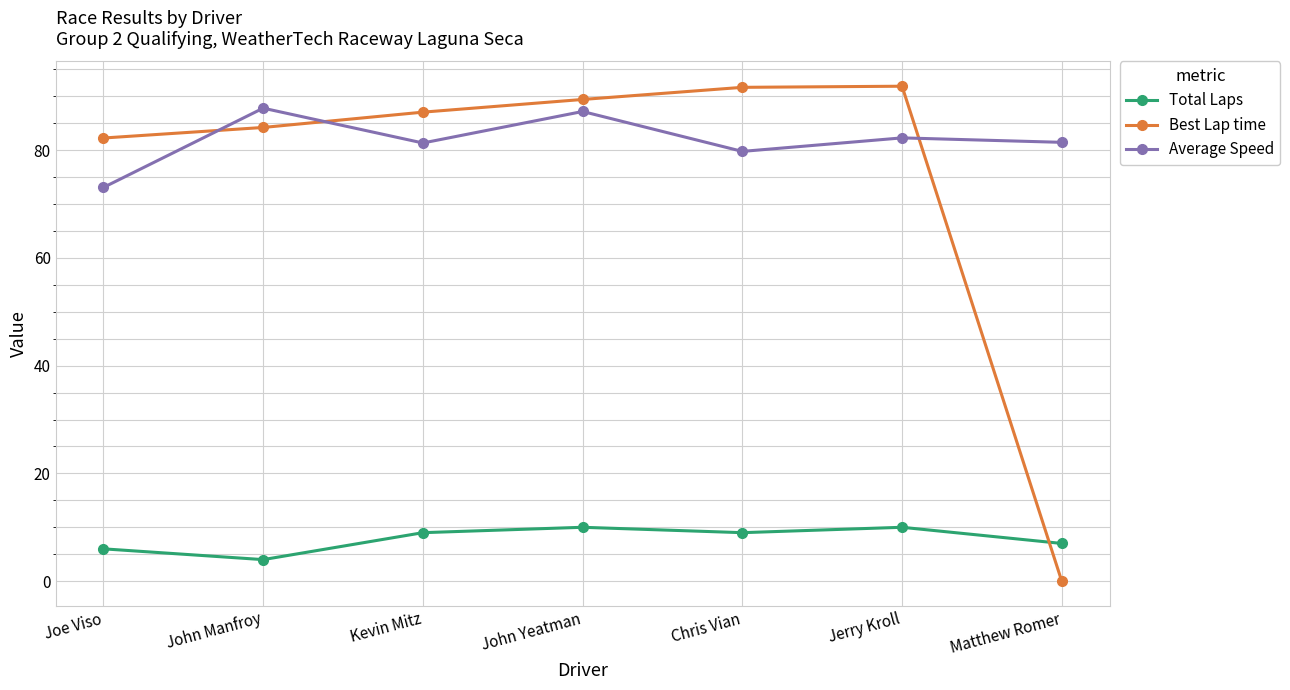

Which series has the largest total across all categories?

Average Speed